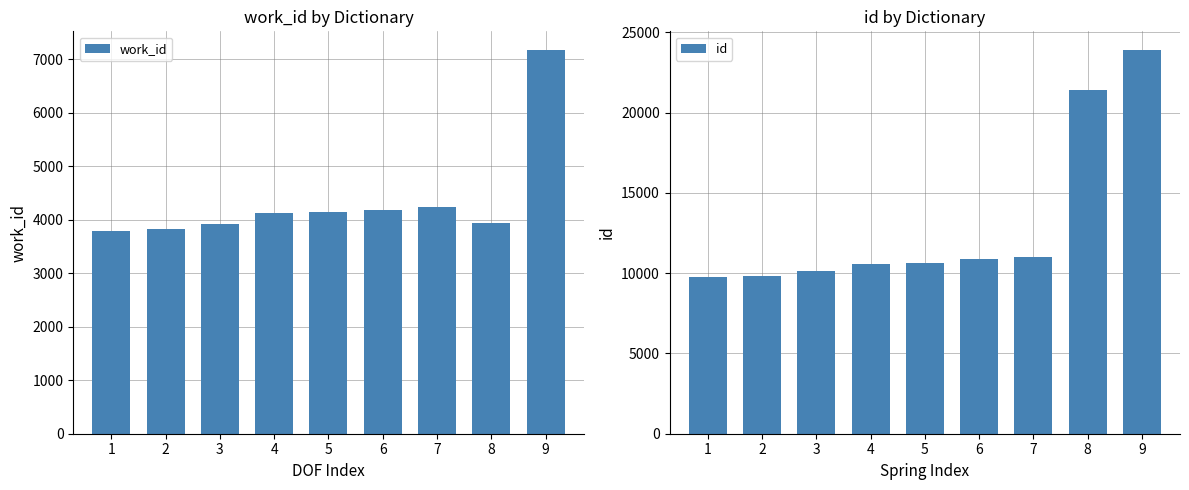

At how many categories does at least one series exceed 23579?

1